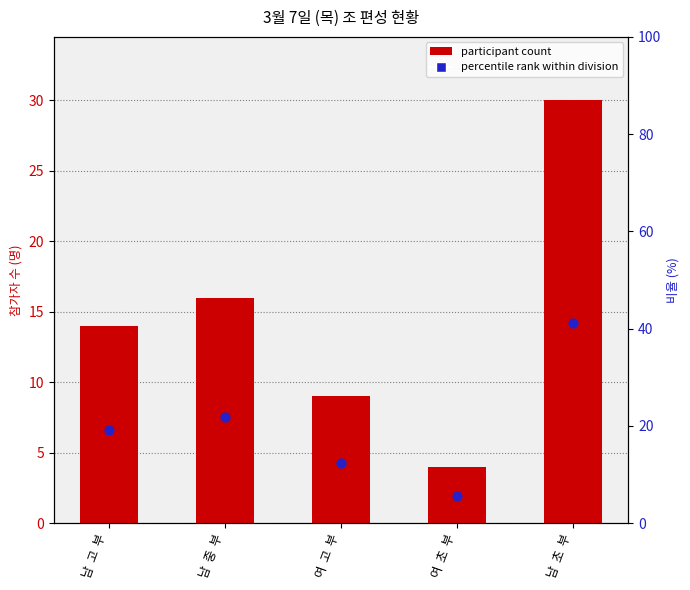

What are all the series names shown in the legend?

participant count, percentile rank within division